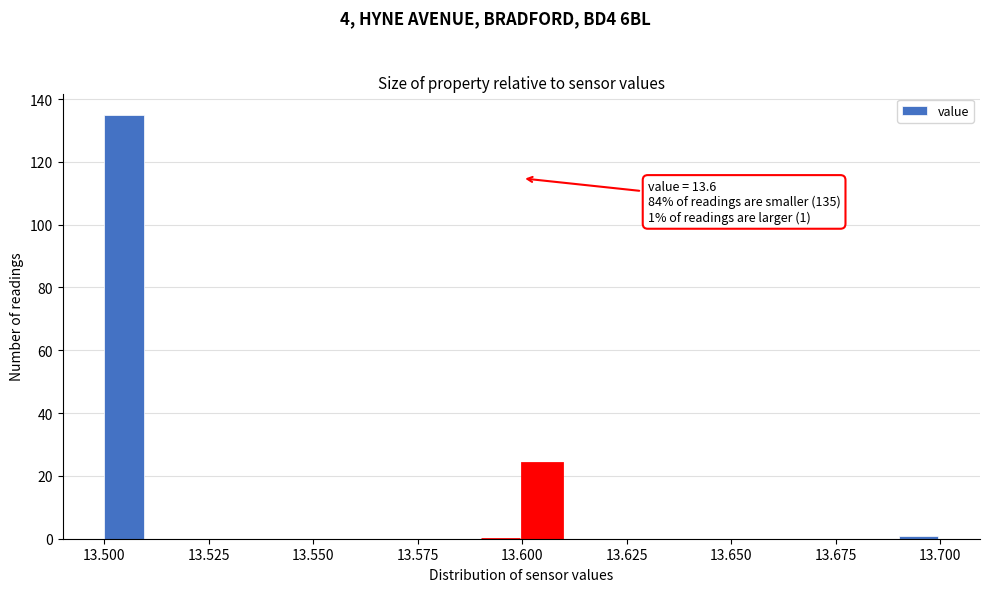

Around what value on the x-axis is the tallest bar? Give the approximate position of its centre, as read against the axis.

13.505